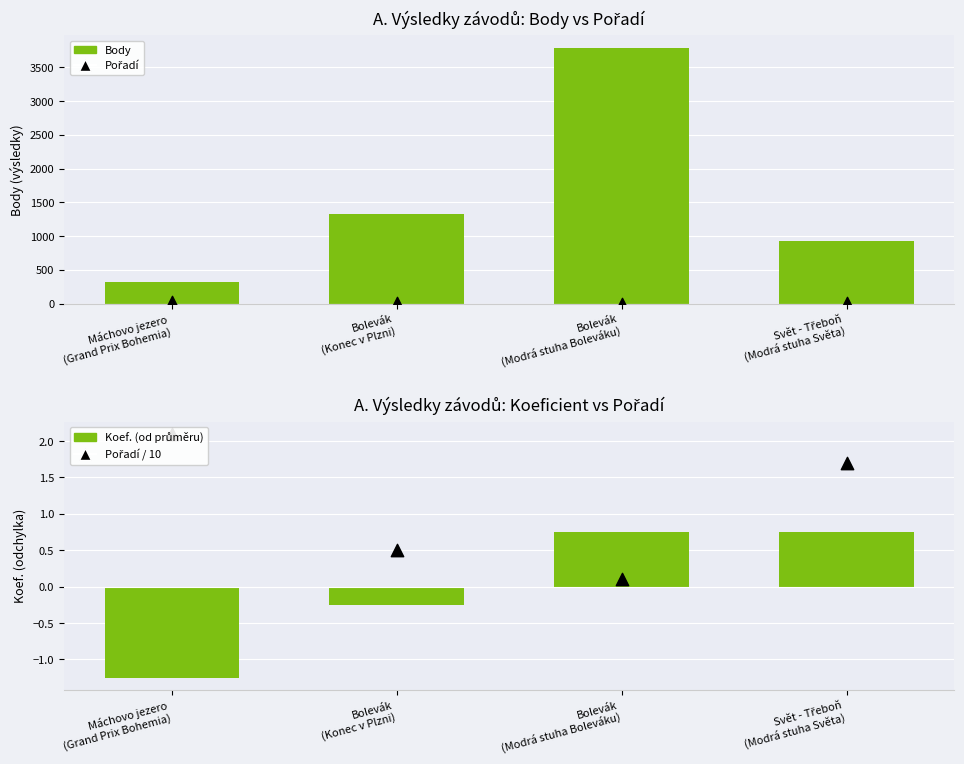

At which category is the sum across all series the highest?

Bolevák
(Modrá stuha Boleváku)